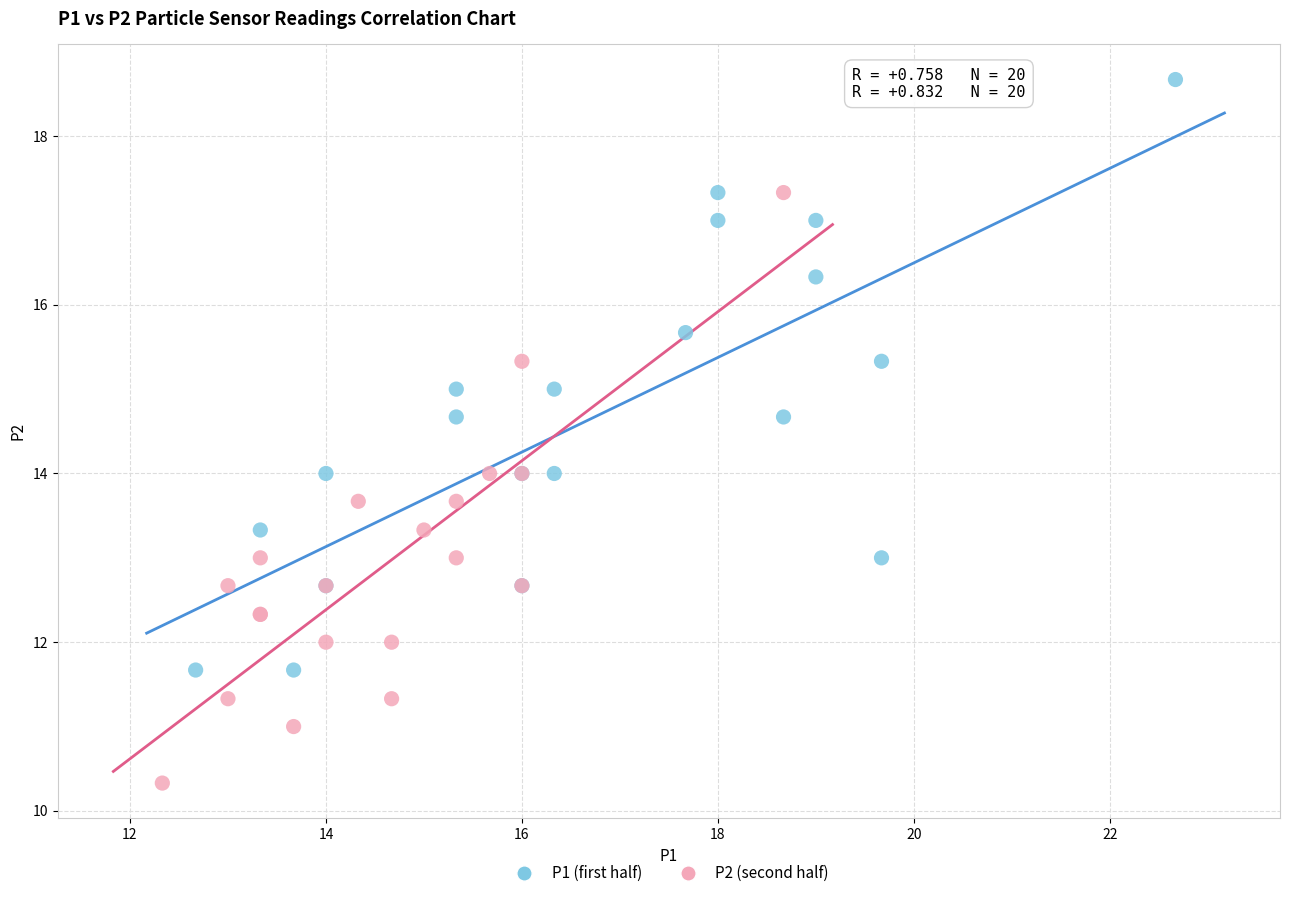

Which series contains the lowest Y value?

P2 (second half)